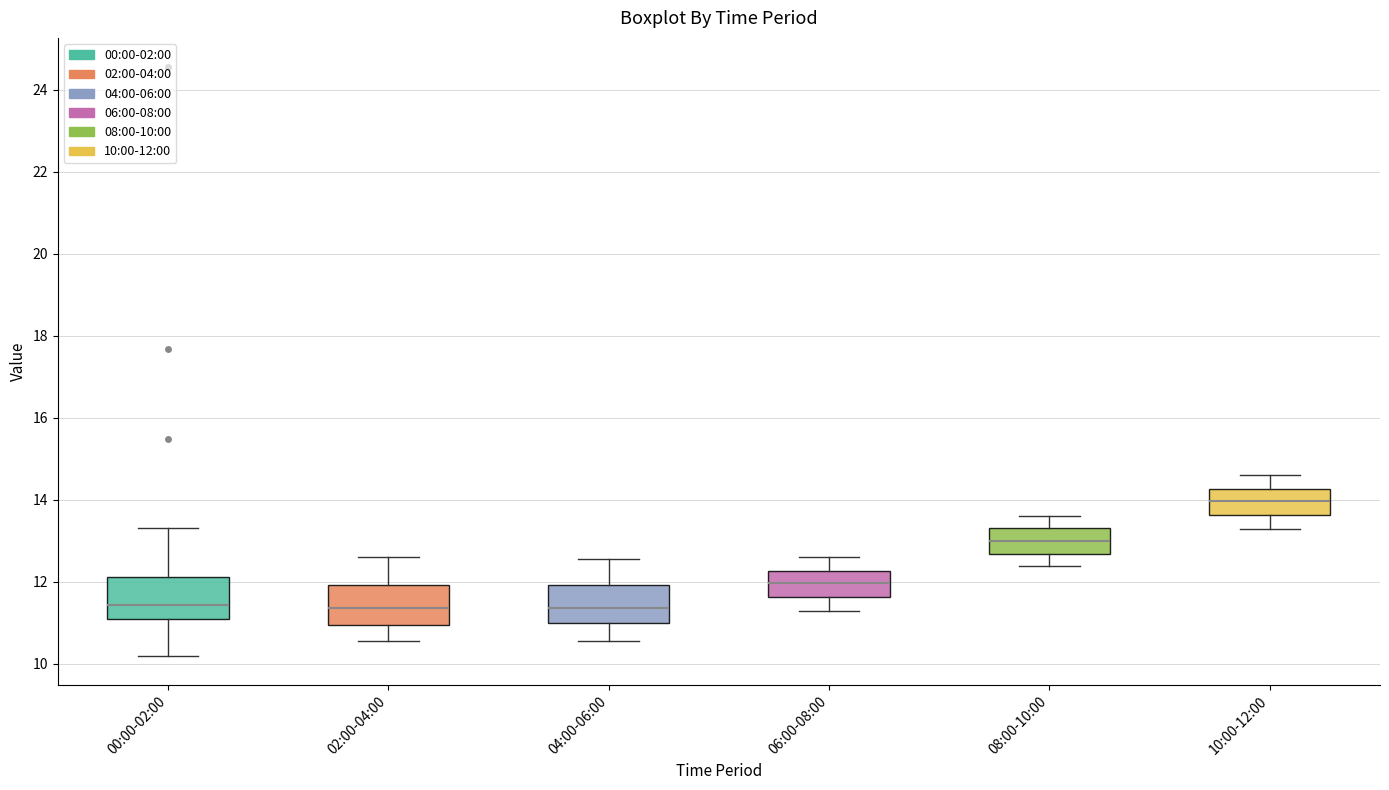

Reading left to right, transcribe this box plot: for each box, give where its median line is, the range the box spans, and where its two whiskers end, as read against the y-axis. The values are not printed on the chart, so give them approximately, as read against the axis.

00:00-02:00: median 11.4, box 11.0 to 12.2, whiskers 10.2 to 13.4
02:00-04:00: median 11.4, box 11.0 to 12.0, whiskers 10.6 to 12.6
04:00-06:00: median 11.4, box 11.0 to 12.0, whiskers 10.6 to 12.6
06:00-08:00: median 12.0, box 11.6 to 12.2, whiskers 11.4 to 12.6
08:00-10:00: median 13.0, box 12.6 to 13.4, whiskers 12.4 to 13.6
10:00-12:00: median 14.0, box 13.6 to 14.2, whiskers 13.4 to 14.6